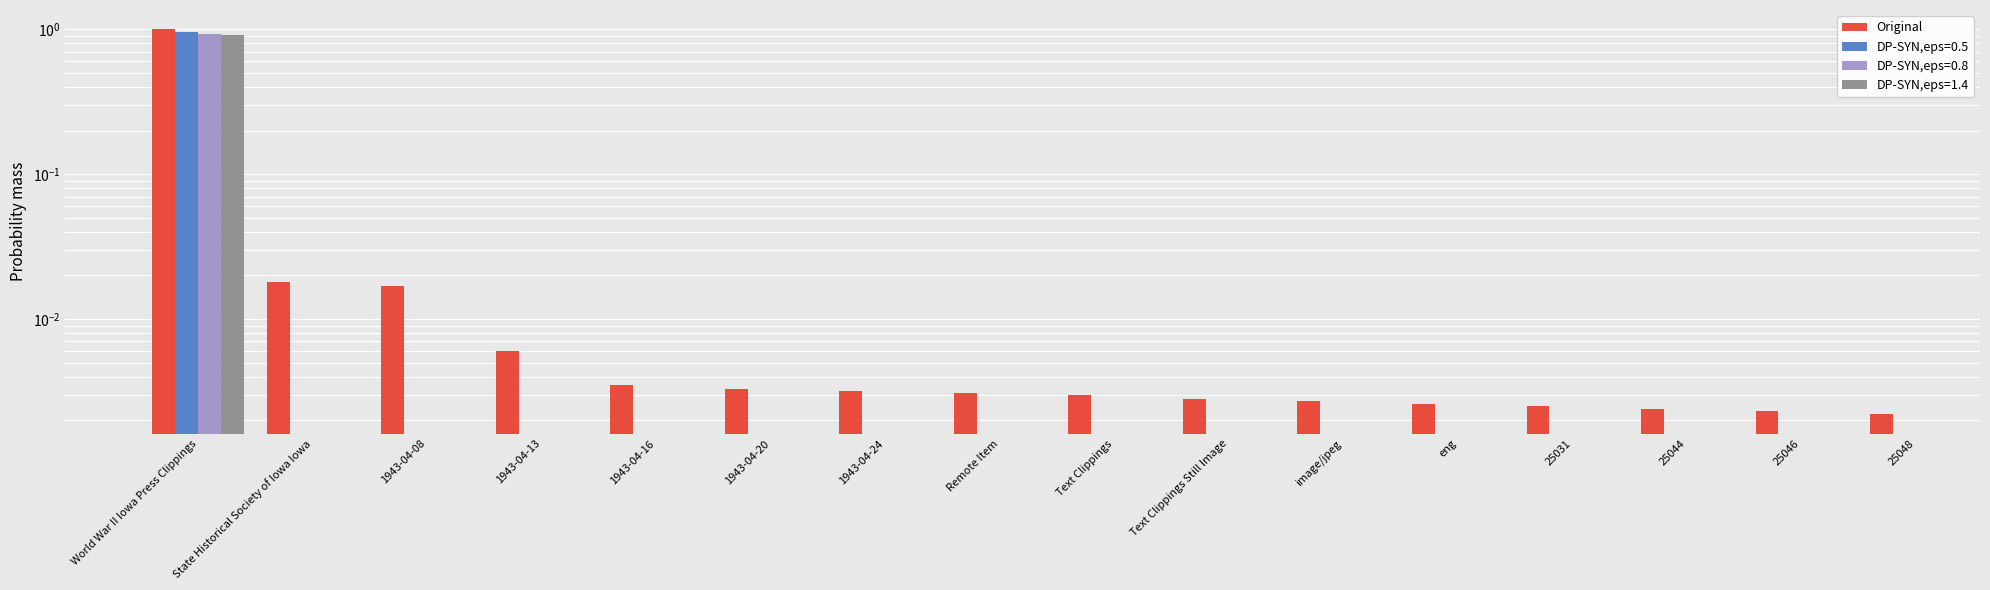

Rank the categories by value from highest to lowest.

World War II Iowa Press Clippings, State Historical Society of Iowa Iowa, 1943-04-08, 1943-04-13, 1943-04-16, 1943-04-20, 1943-04-24, Remote Item, Text Clippings, Text Clippings Still Image, image/jpeg, eng, 25031, 25044, 25046, 25048